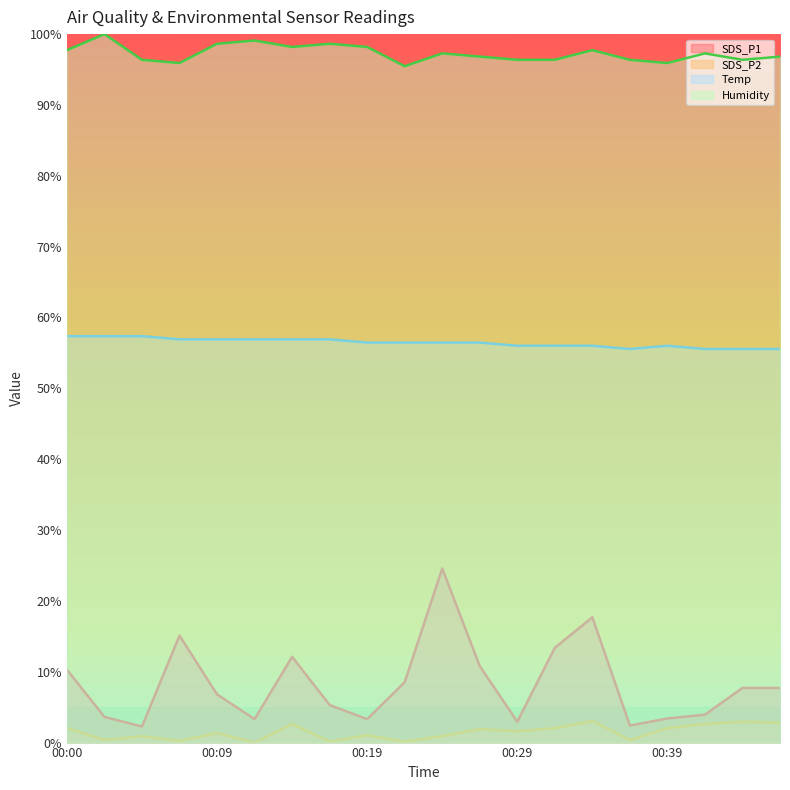

At which label does SDS_P2 reach its peak?

00:34